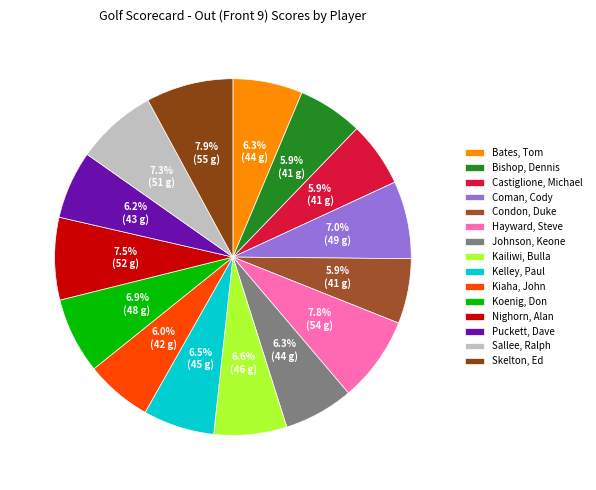

The Condon, Duke slice represents 1% of the pie. True or false?

False